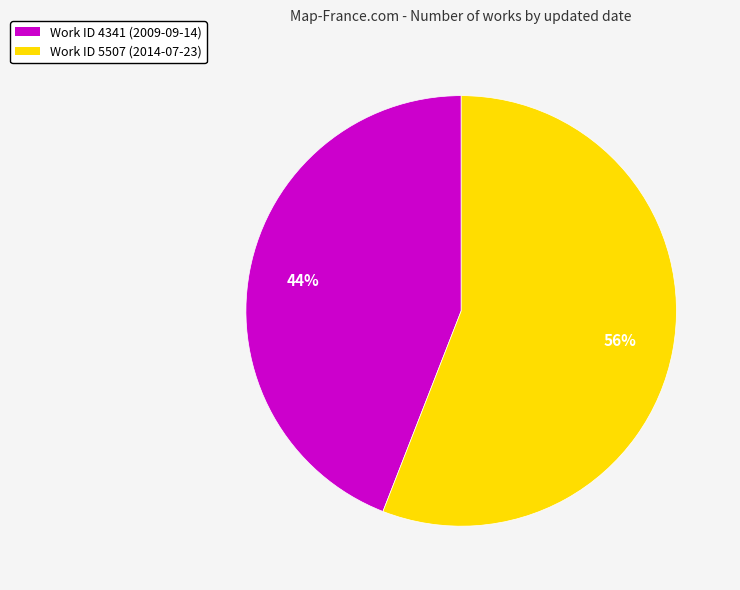

Is there any slice that represents more than half of the pie?

Yes